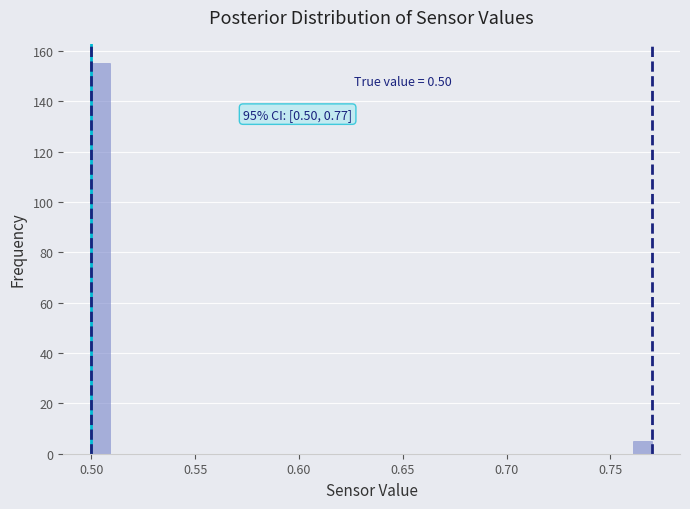

Read against the x-axis, roughly where is the centre of the tallest bar?

0.505